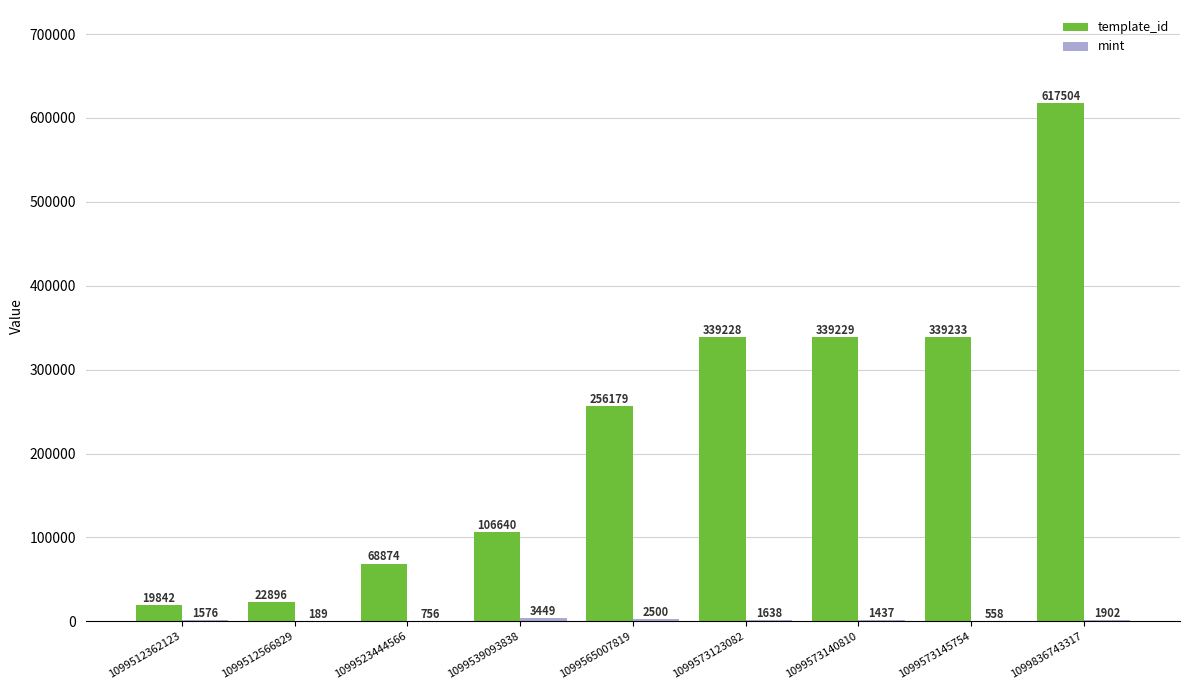

True or false: template_id has a value of 339233 at 1099573145754.

True